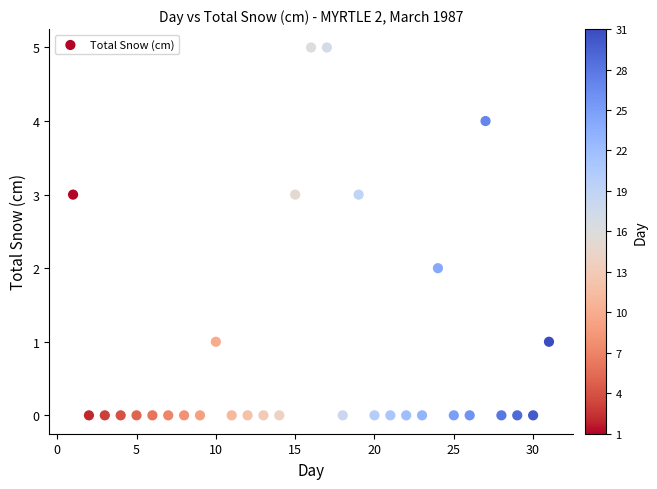

What is the range of Y values (max minus min)?

5